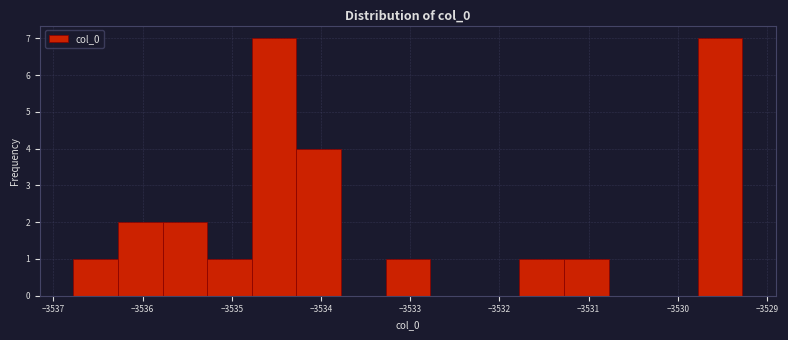

Reading left to right, list every bar in this chart as the range it spans on the x-axis followed by its height. Neither the bar edges nor the heights are printed on the chart, so give them approximately, as read against the axes.

-3536.8 to -3536.3: 1
-3536.3 to -3535.8: 2
-3535.8 to -3535.3: 2
-3535.3 to -3534.8: 1
-3534.8 to -3534.3: 7
-3534.3 to -3533.8: 4
-3533.8 to -3533.3: 0
-3533.3 to -3532.8: 1
-3532.8 to -3532.3: 0
-3532.3 to -3531.8: 0
-3531.8 to -3531.3: 1
-3531.3 to -3530.8: 1
-3530.8 to -3530.3: 0
-3530.3 to -3529.8: 0
-3529.8 to -3529.3: 7